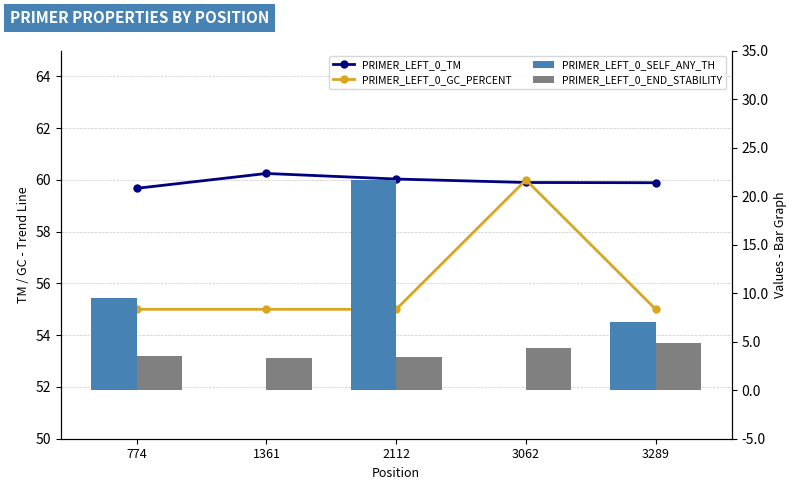

Reading left to right, list all the values displayed in this chart.

PRIMER_LEFT_0_TM: 774=59.7	1361=60.2	2112=60.0	3062=59.9	3289=59.9
PRIMER_LEFT_0_GC_PERCENT: 774=55.0	1361=55.0	2112=55.0	3062=60.0	3289=55.0
PRIMER_LEFT_0_SELF_ANY_TH: 774=9.5	1361=0.0	2112=21.7	3062=0.0	3289=7.0
PRIMER_LEFT_0_END_STABILITY: 774=3.5	1361=3.4	2112=3.4	3062=4.3	3289=4.8